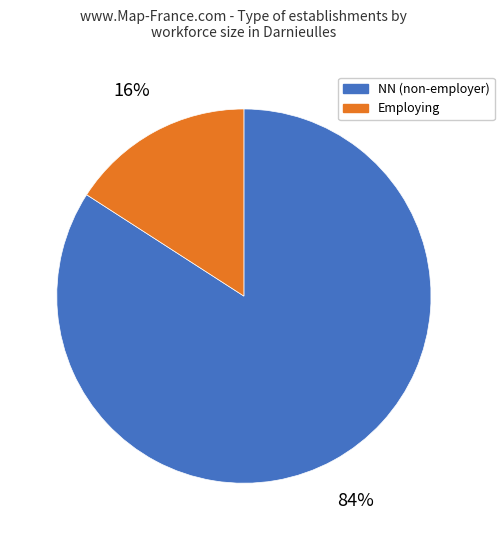

How many slices are in this pie chart?

2